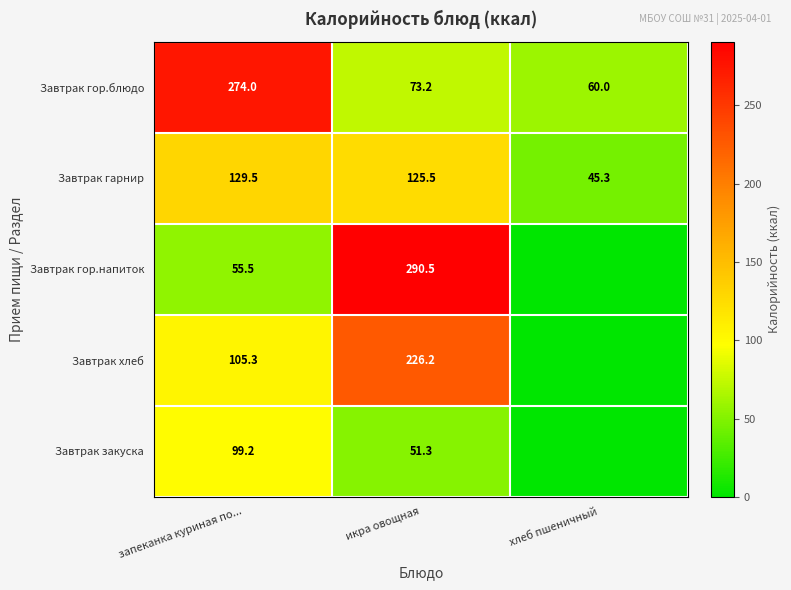

How many distinct data groups are displayed?

5